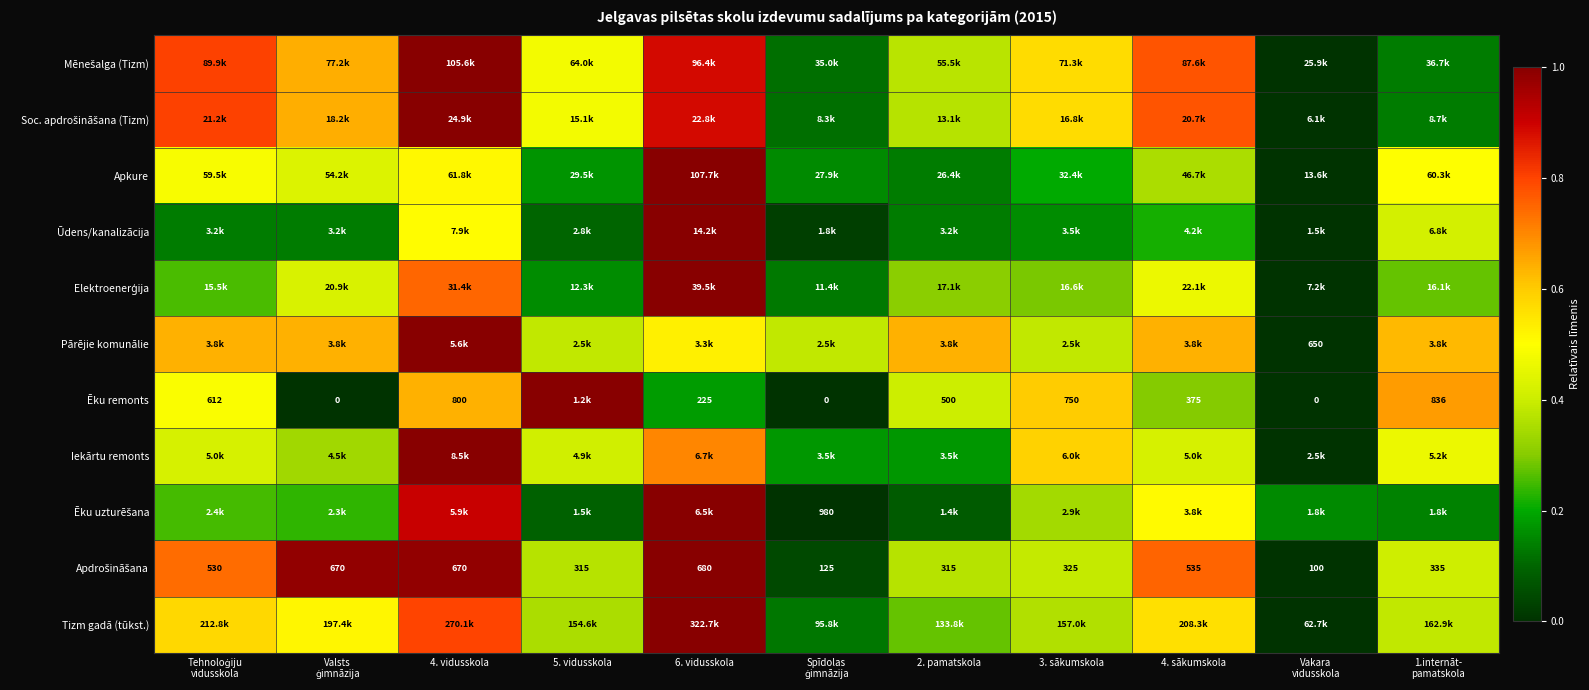

The value of Elektroenerģija at Tehnoloģiju vidusskola is 0.1. True or false?

False